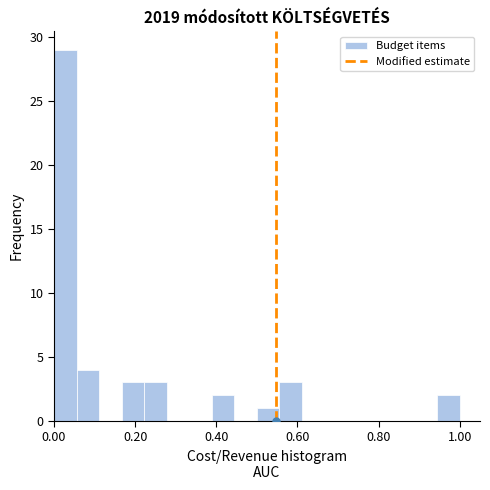

Read against the x-axis, roughly where is the centre of the tallest bar?

0.02